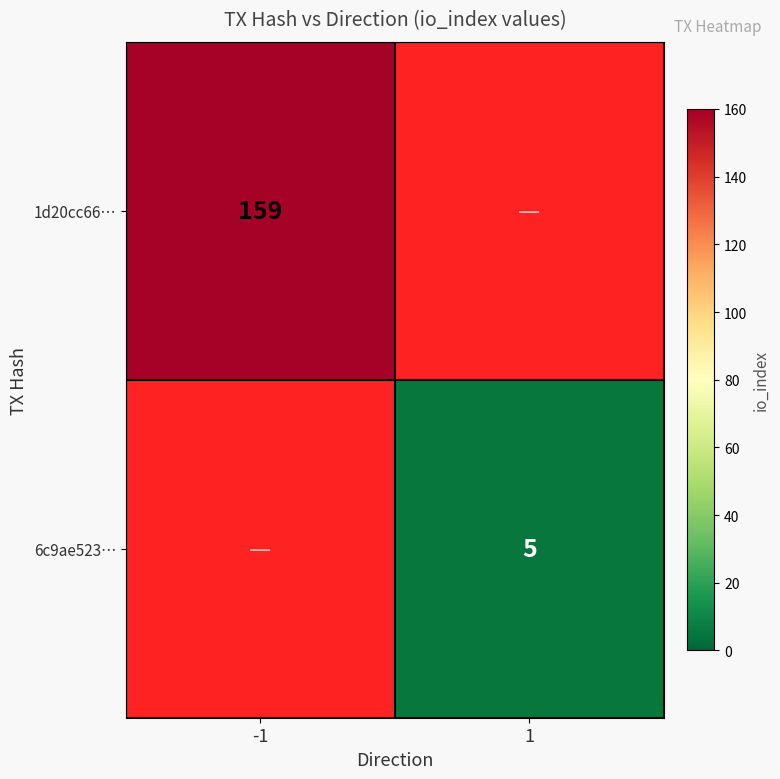

Is the value of 6c9ae523… at 1 greater than the value of 1d20cc66… at -1?

No